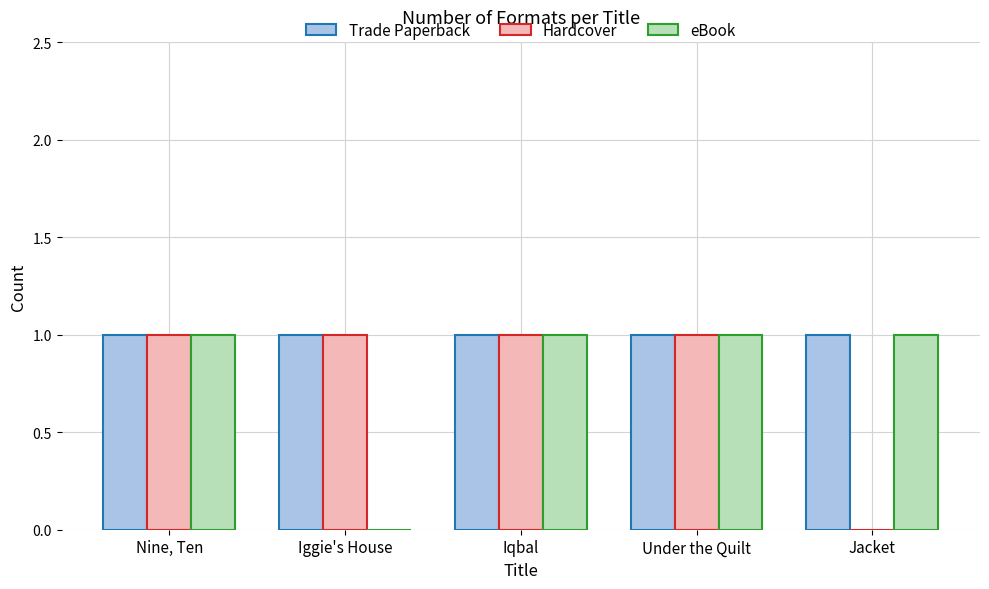

What is the highest value of the eBook series?

1